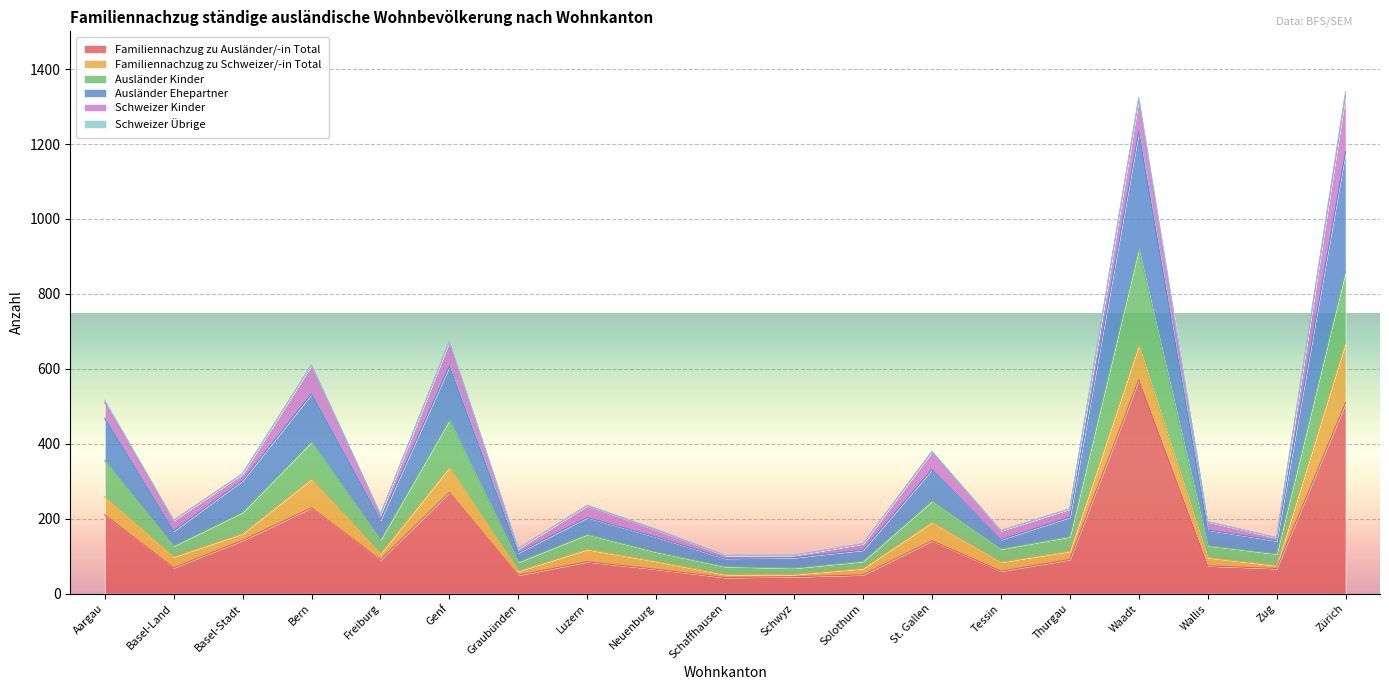

Which category has the highest value in the Familiennachzug zu Ausländer/-in Total series?

Waadt